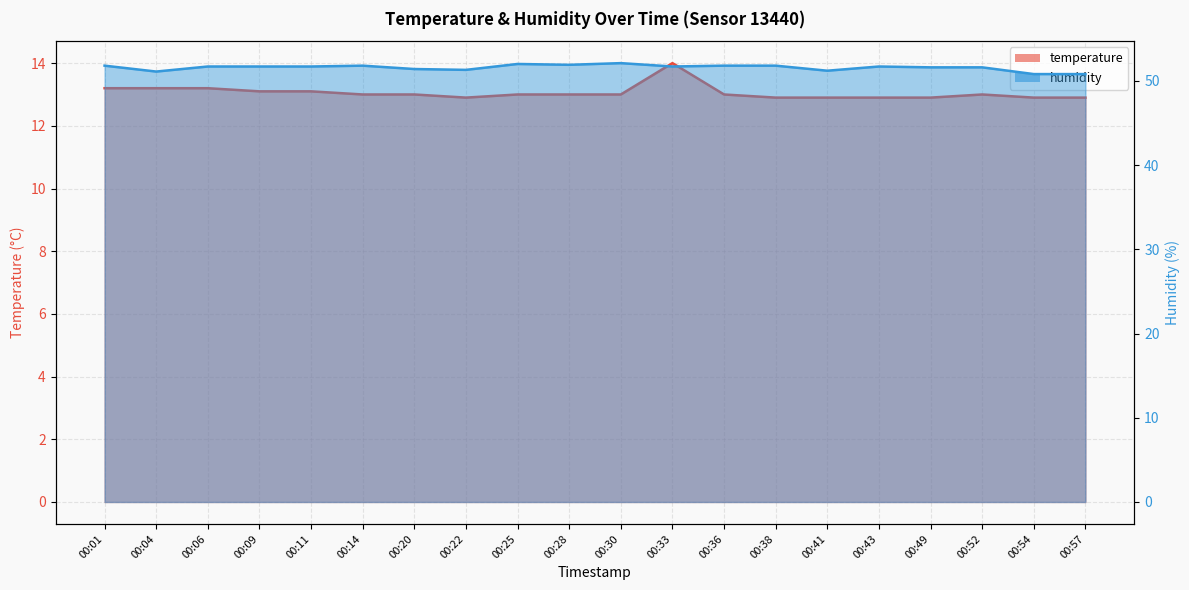

At which category does the chart reach its peak across all series?

00:30